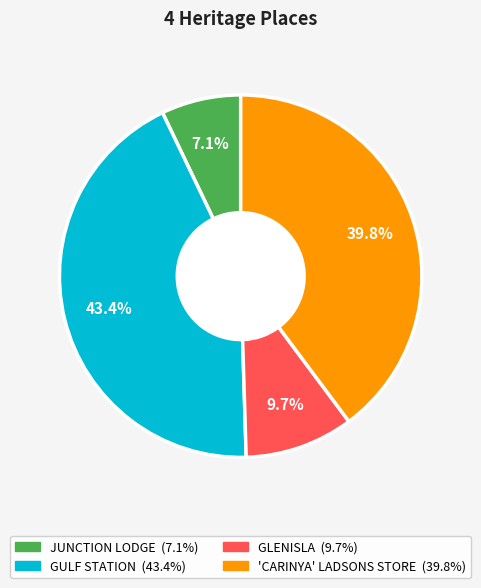

Which slice is the largest?

GULF STATION